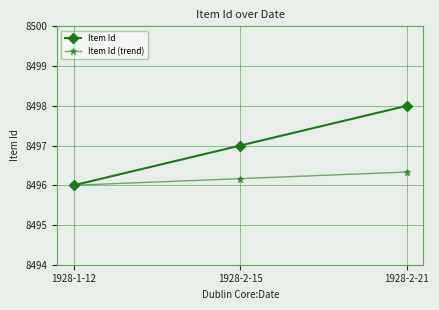

At which label is Item Id (trend) closest to 8496?

1928-1-12